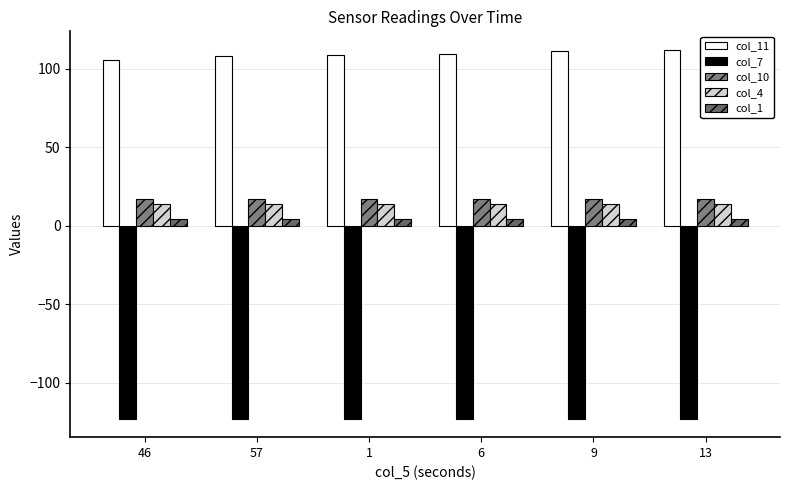

What is the label of the 2nd bar from the right?

9